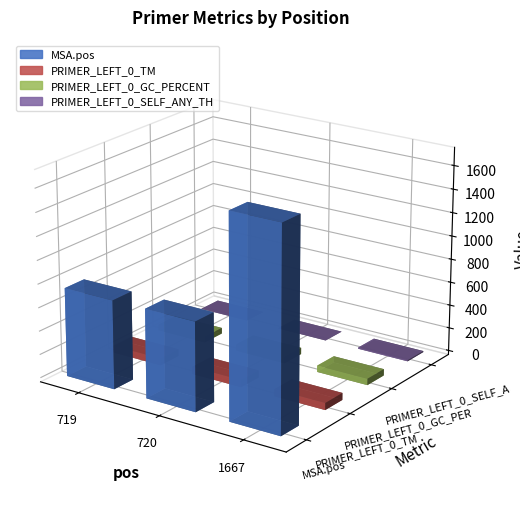

Are the bars horizontal?

No